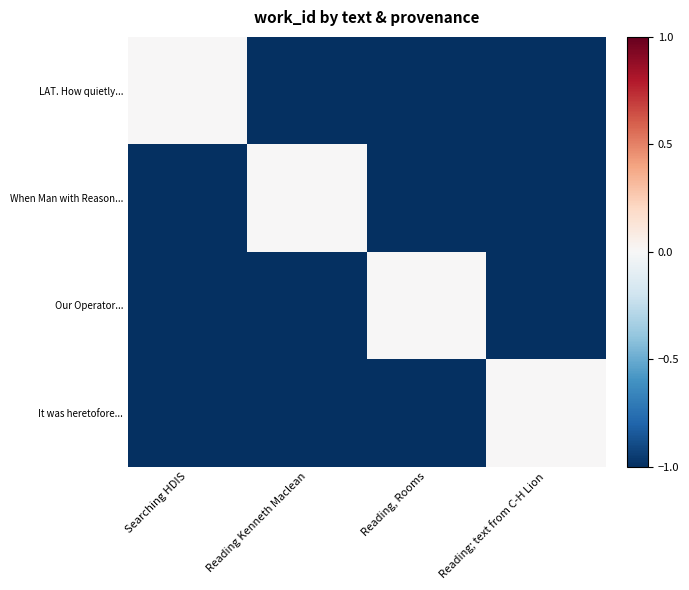

How many data points does each series have?

4